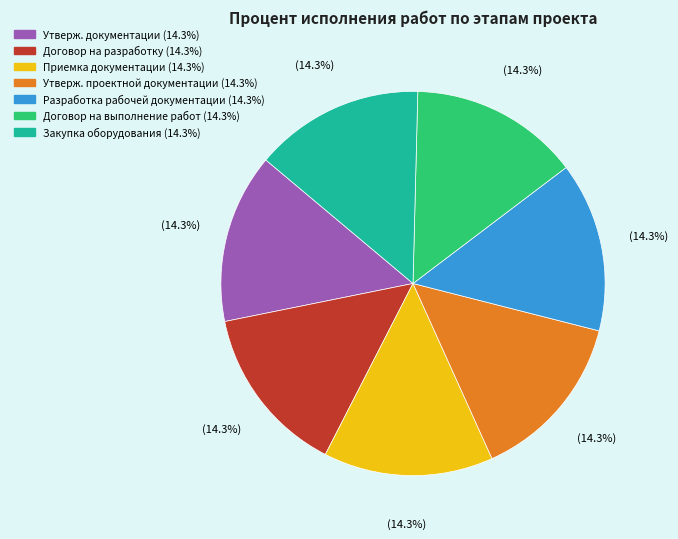

Is there a majority slice in this chart?

No